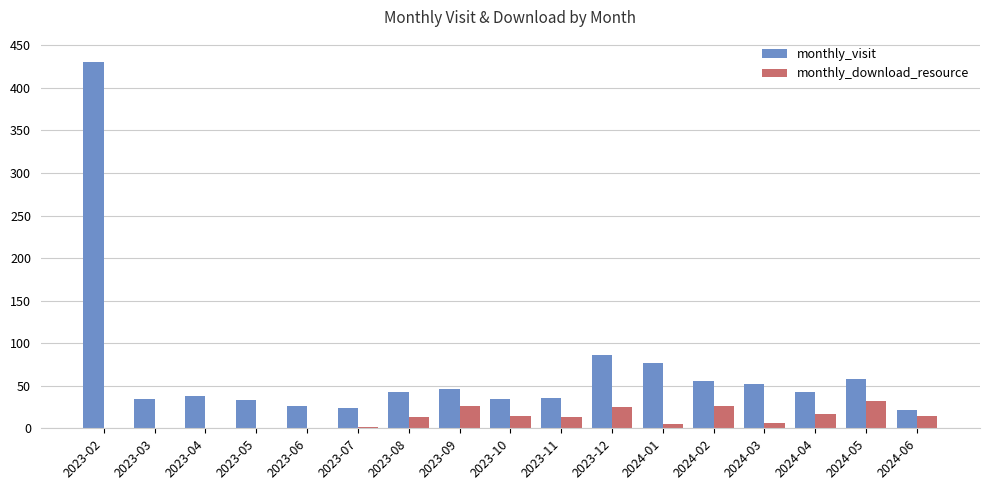

How many categories are shown in the chart?

17